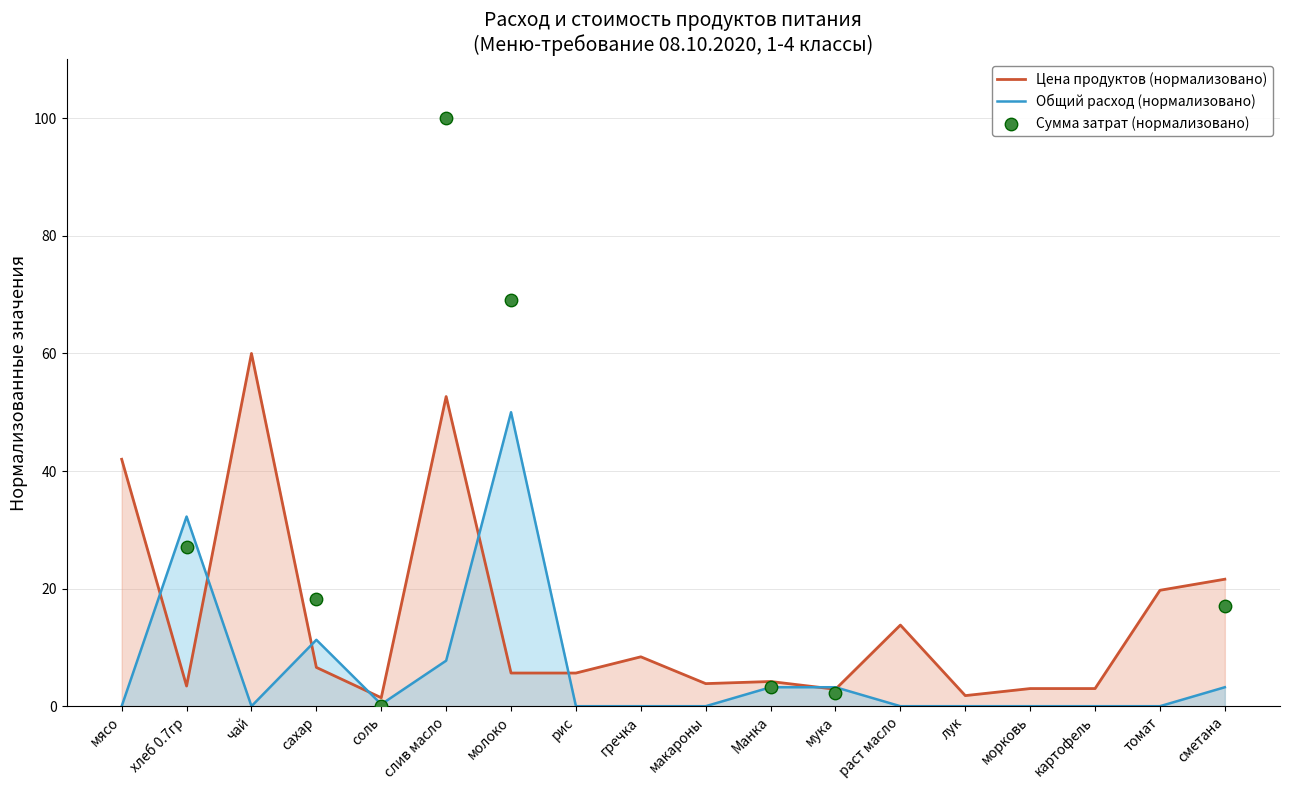

True or false: Общий расход (нормализовано) has a value of 88.9 at молоко.

False